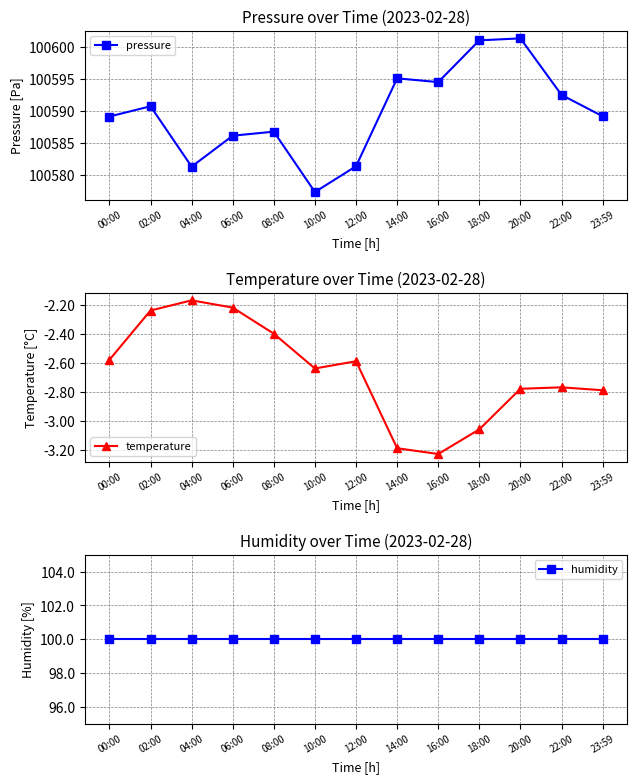

What is the difference between the maximum and second lowest values in the temperature series?

1.0